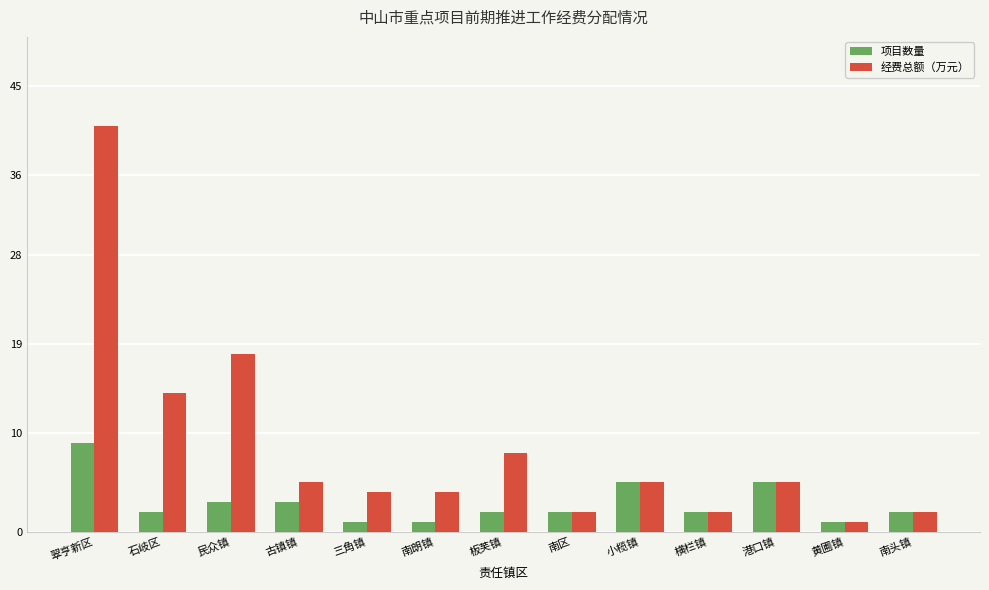

True or false: 经费总额（万元） has a value of 5 at 古镇镇.

True